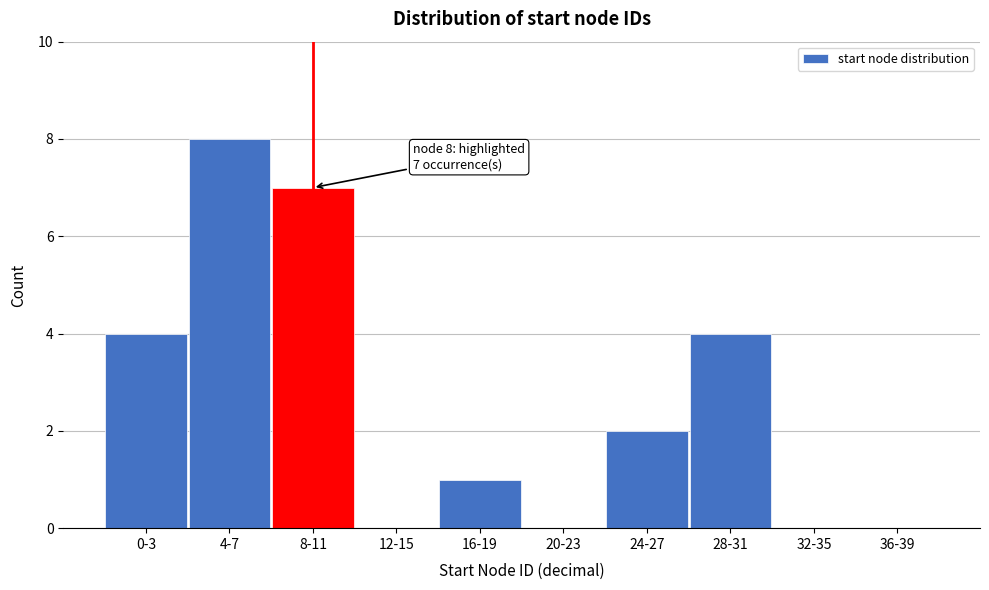

Reading left to right, transcribe all the data shown in this chart.

0-3=4	4-7=8	8-11=7	12-15=0	16-19=1	20-23=0	24-27=2	28-31=4	32-35=0	36-39=0